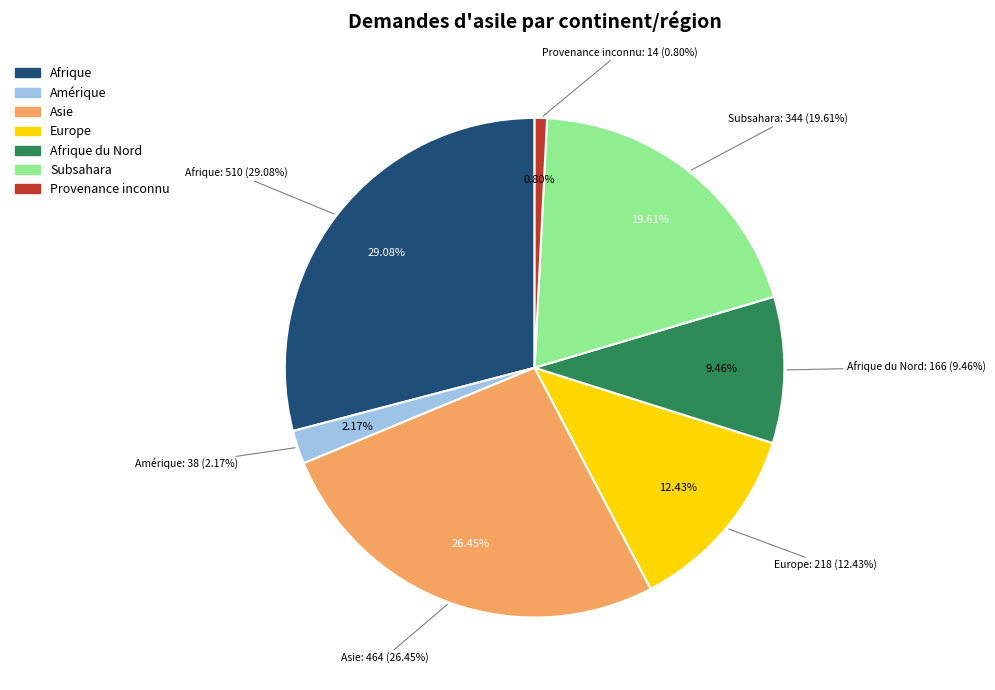

Count the number of slices in the pie.

7